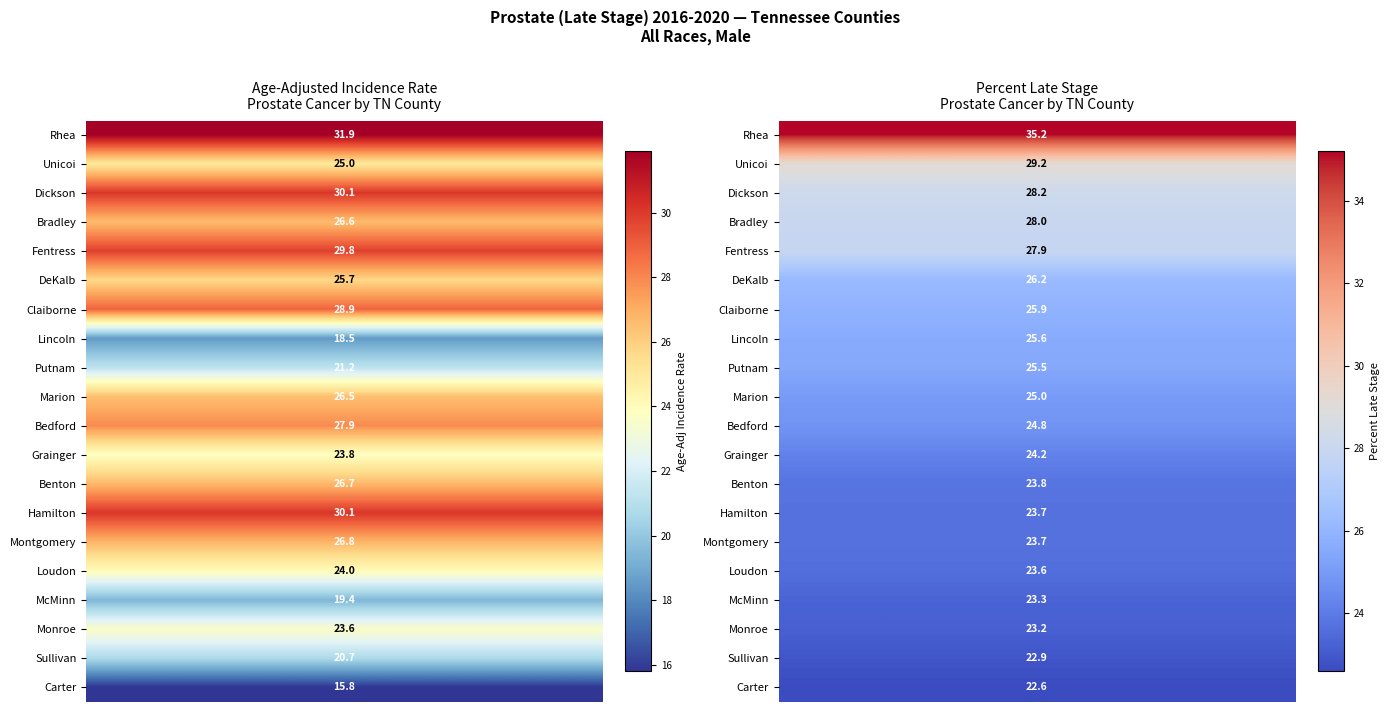

What is the greatest value displayed?

35.2